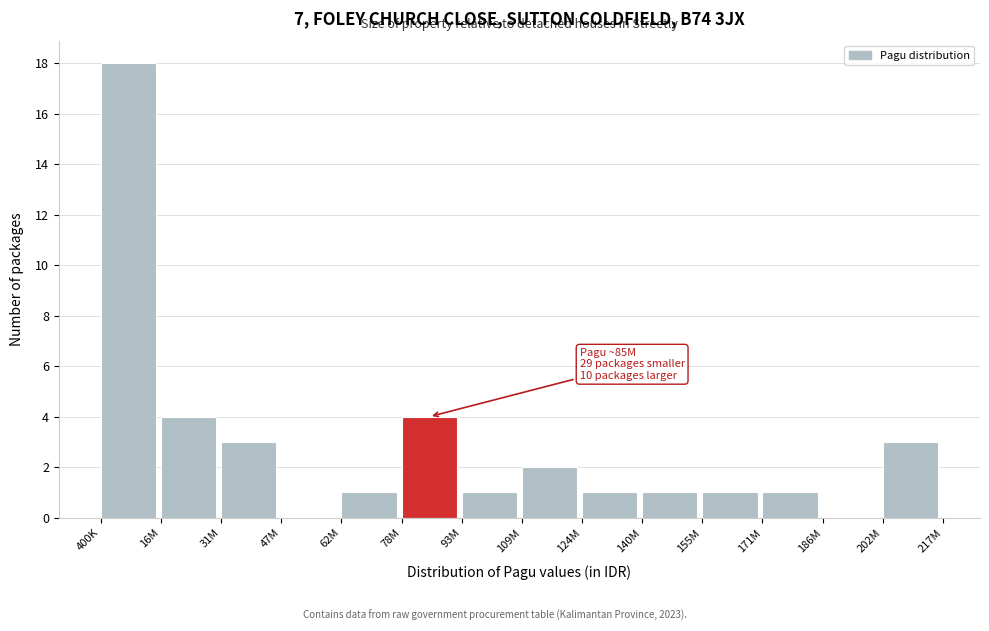

Reading right to left, what are all the values shown in this chart?

202M=3	186M=0	171M=1	155M=1	140M=1	124M=1	109M=2	93M=1	78M=4	62M=1	47M=0	31M=3	16M=4	400K=18